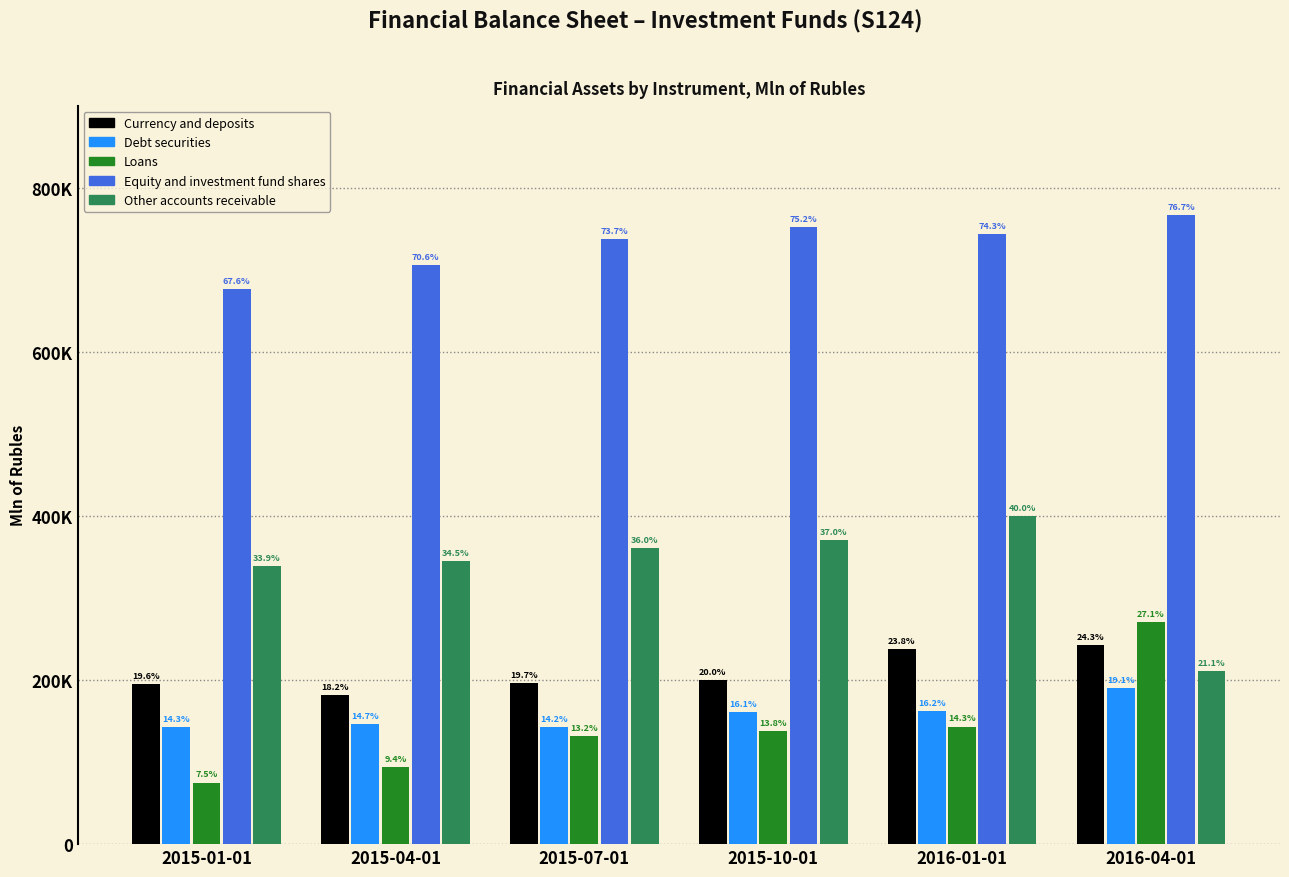

Does the chart contain stacked bars?

No